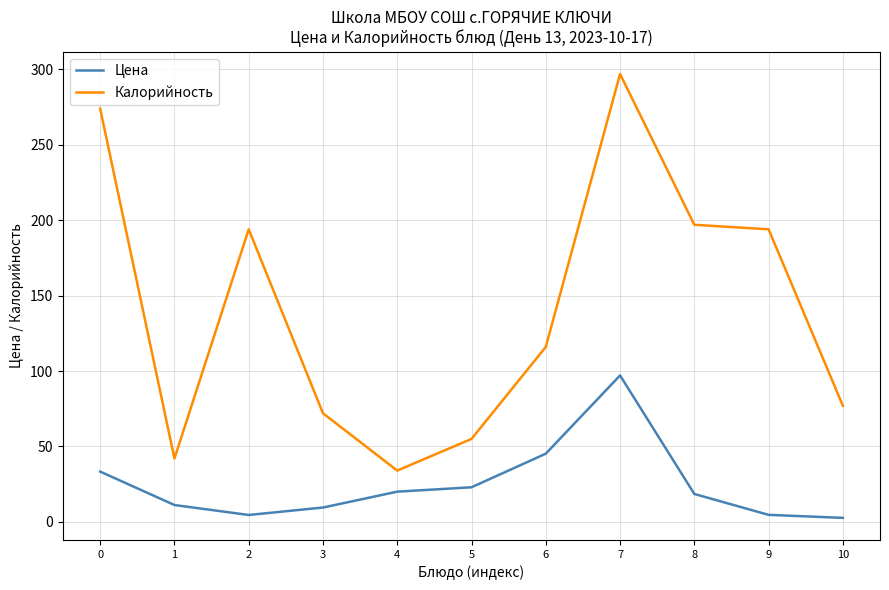

List the series in order of their peak value, lowest first.

Цена, Калорийность